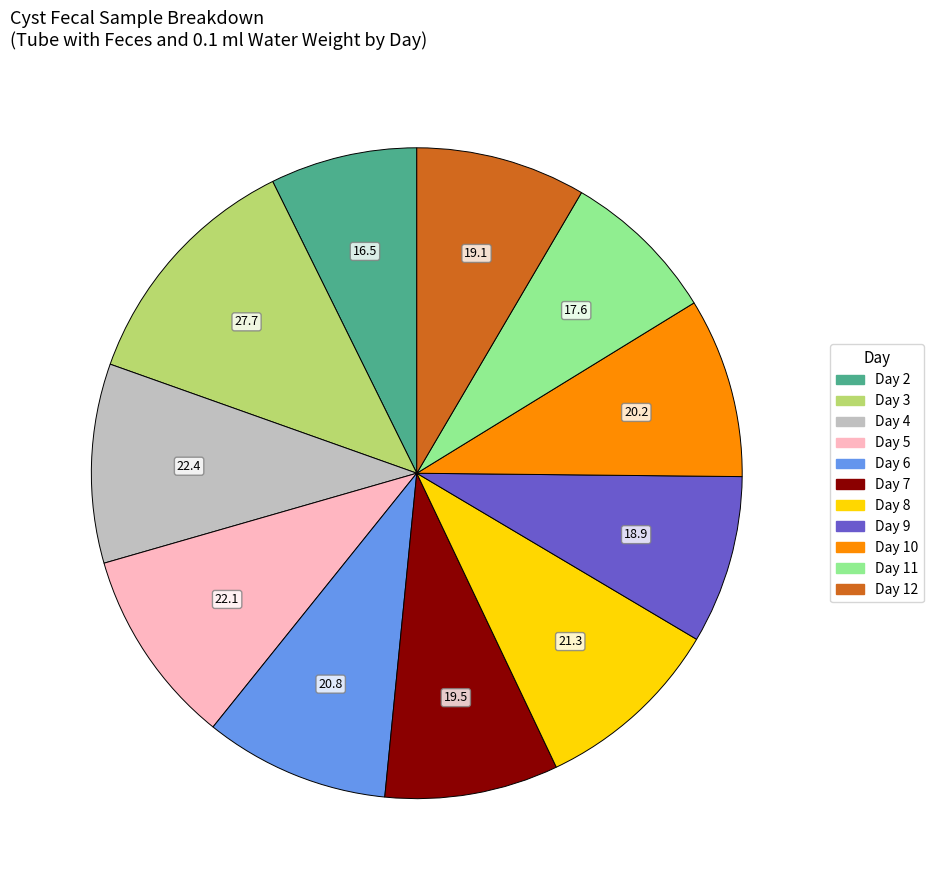

Do Day 8 and Day 9 together represent more than half of the pie?

No